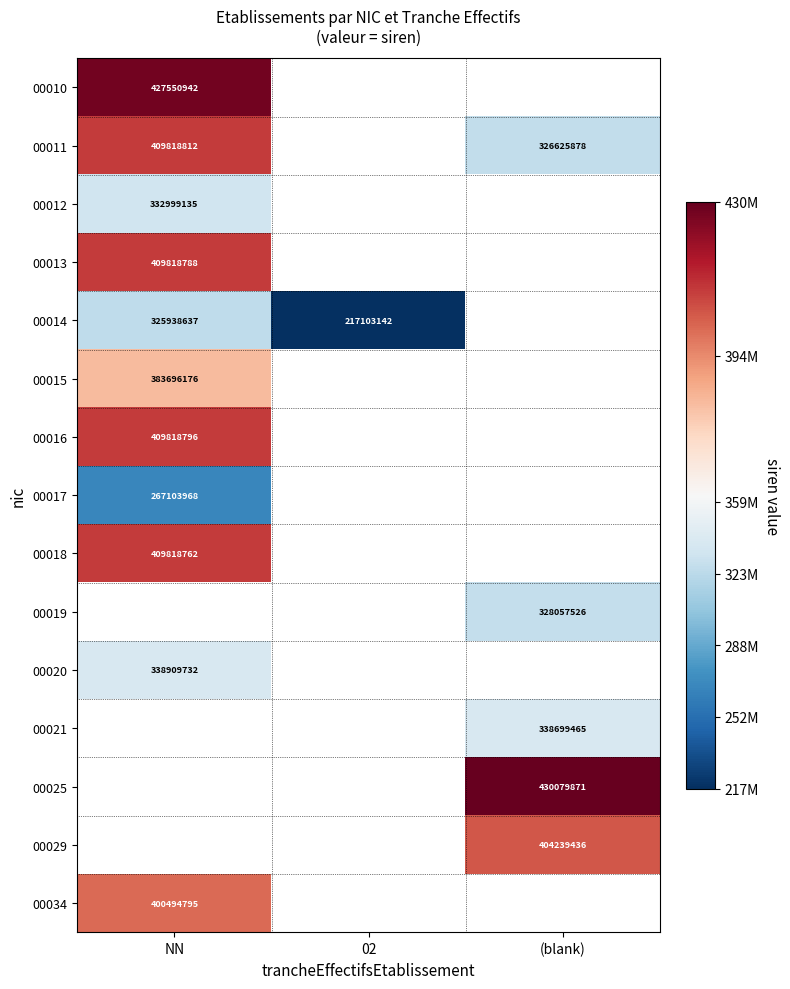

The 00020 series shows 534939441 at NN. True or false?

False